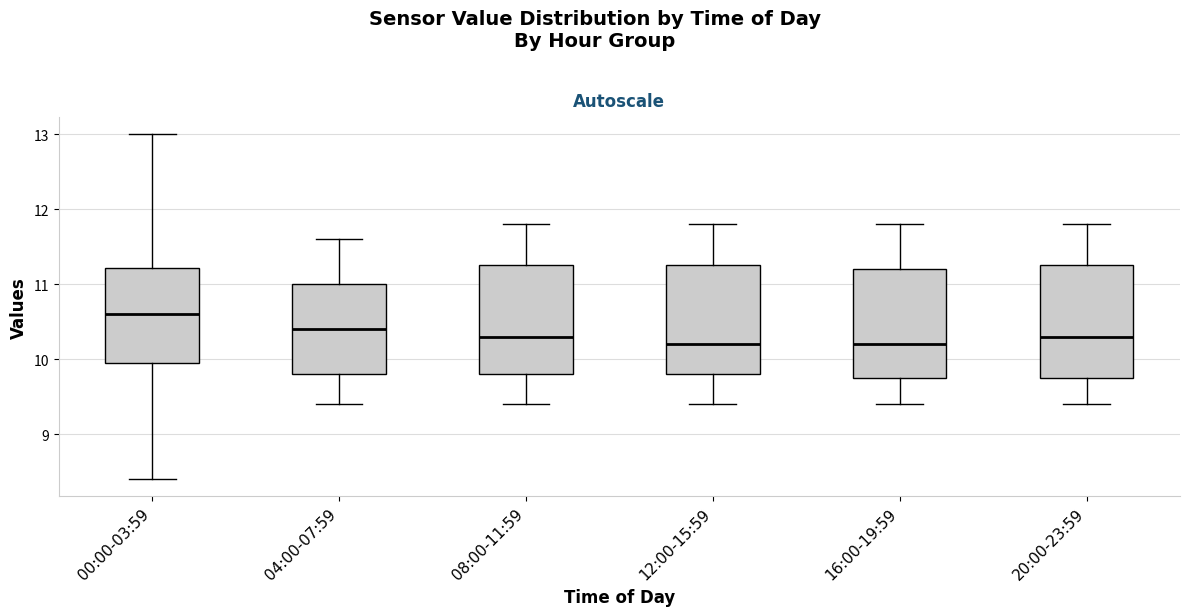

Reading left to right, transcribe this box plot: for each box, give where its median line is, the range the box spans, and where its two whiskers end, as read against the y-axis. The values are not printed on the chart, so give them approximately, as read against the axis.

00:00-03:59: median 10.6, box 10.0 to 11.2, whiskers 8.4 to 13.0
04:00-07:59: median 10.4, box 9.8 to 11.0, whiskers 9.4 to 11.6
08:00-11:59: median 10.3, box 9.8 to 11.3, whiskers 9.4 to 11.8
12:00-15:59: median 10.2, box 9.8 to 11.3, whiskers 9.4 to 11.8
16:00-19:59: median 10.2, box 9.8 to 11.2, whiskers 9.4 to 11.8
20:00-23:59: median 10.3, box 9.8 to 11.3, whiskers 9.4 to 11.8